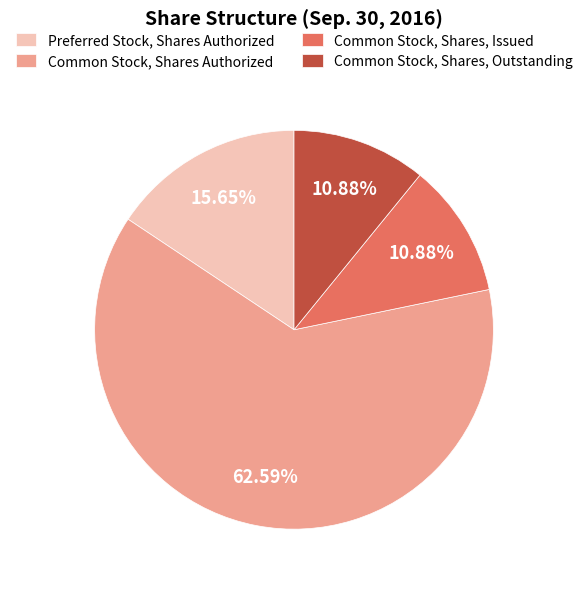

What is the ratio of the value at Common Stock, Shares, Issued to the value at Common Stock, Shares Authorized?

0.2